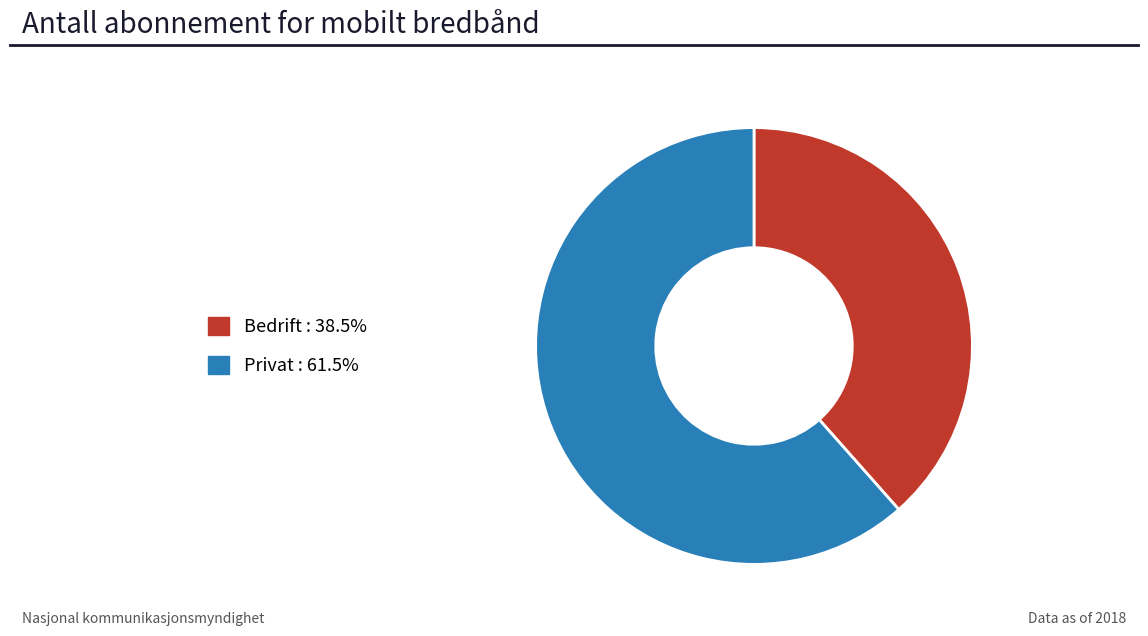

Approximately how many times larger is the value at Bedrift compared to Privat?

0.6